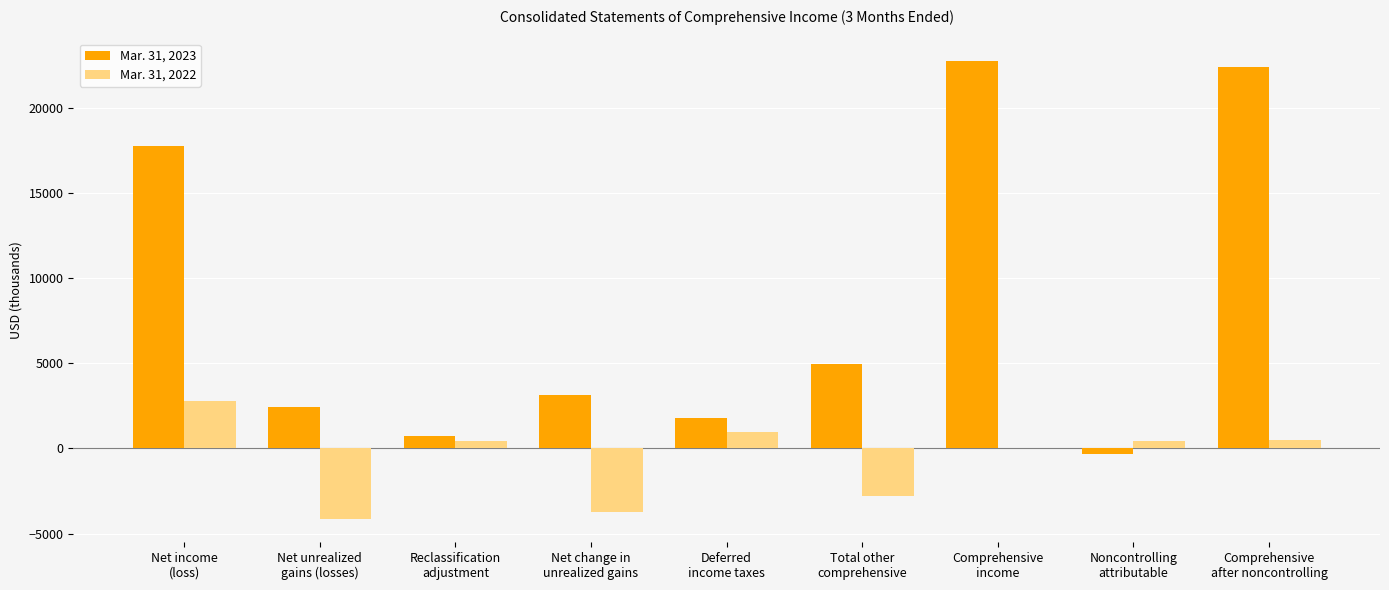

At which label is Mar. 31, 2023 closest to 11225?

Total other
comprehensive